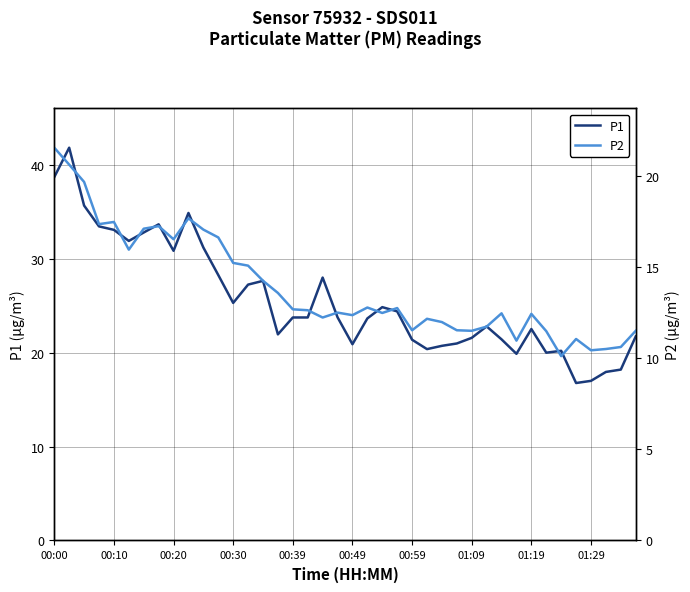

The P1 series shows 6.3 at 10. True or false?

False